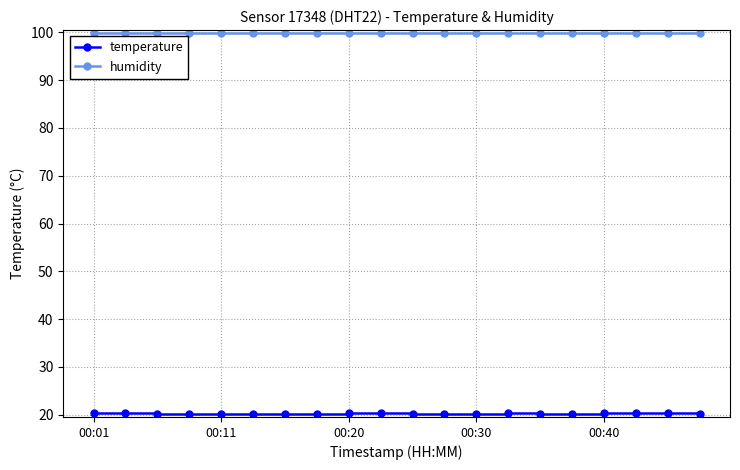

What is the smallest value displayed?

20.1